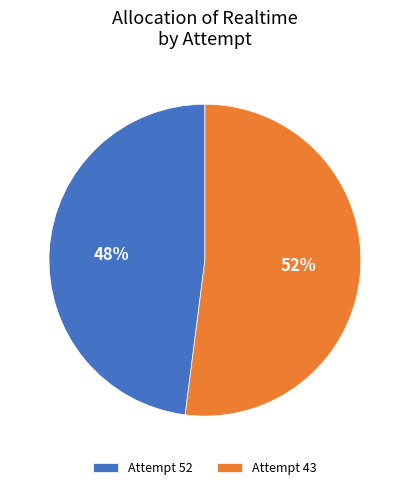

What is the largest slice in the pie chart?

Attempt 43